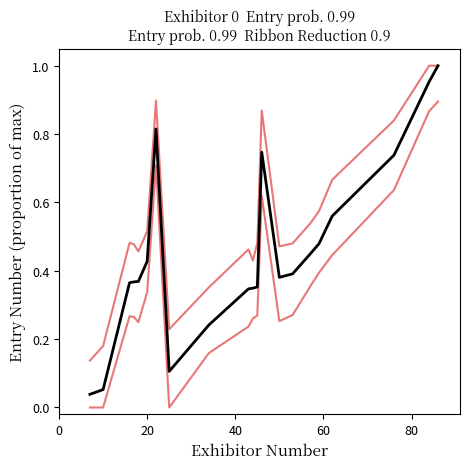

The value of Lower bound at 0 is 0.4. True or false?

False